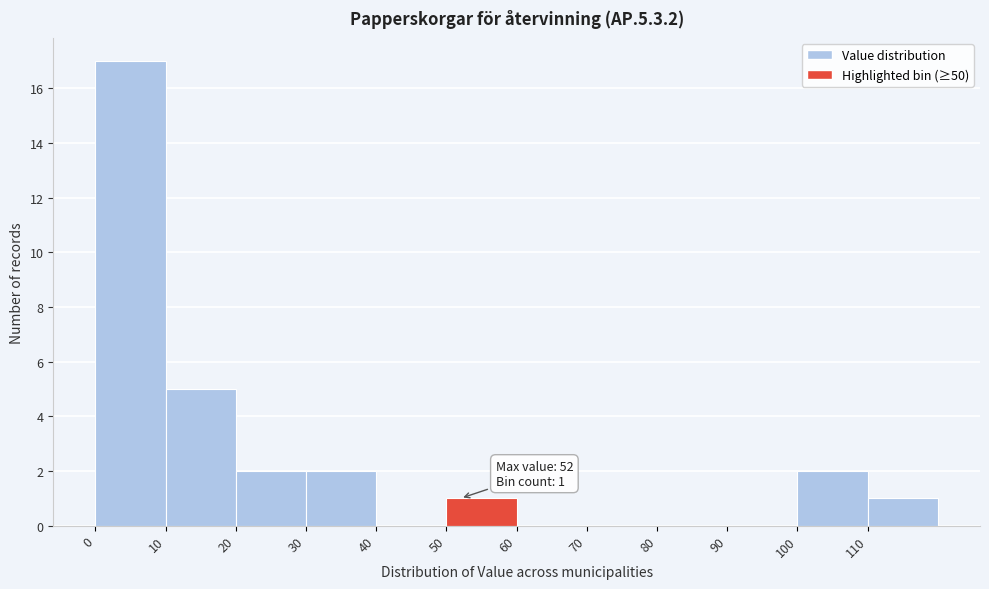

Over which range of the x-axis is the bar tallest?

0 to 10